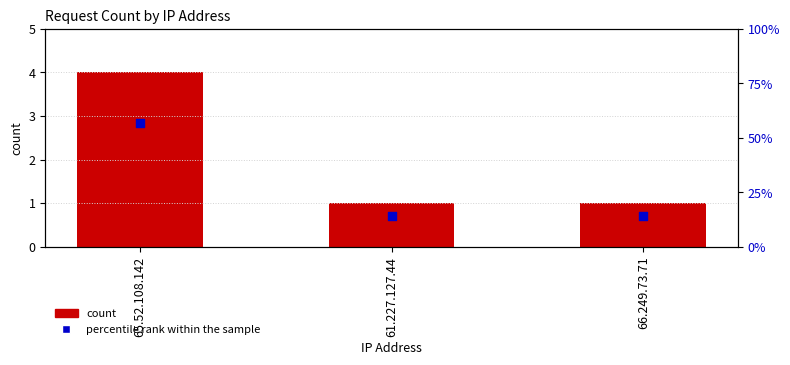

Which series reaches the minimum Y coordinate?

count